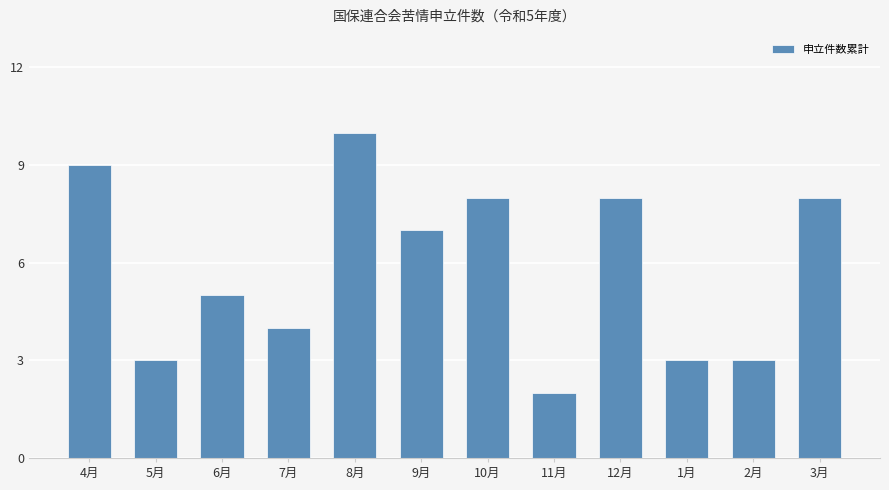

Which has a higher value, 10月 or 5月?

10月